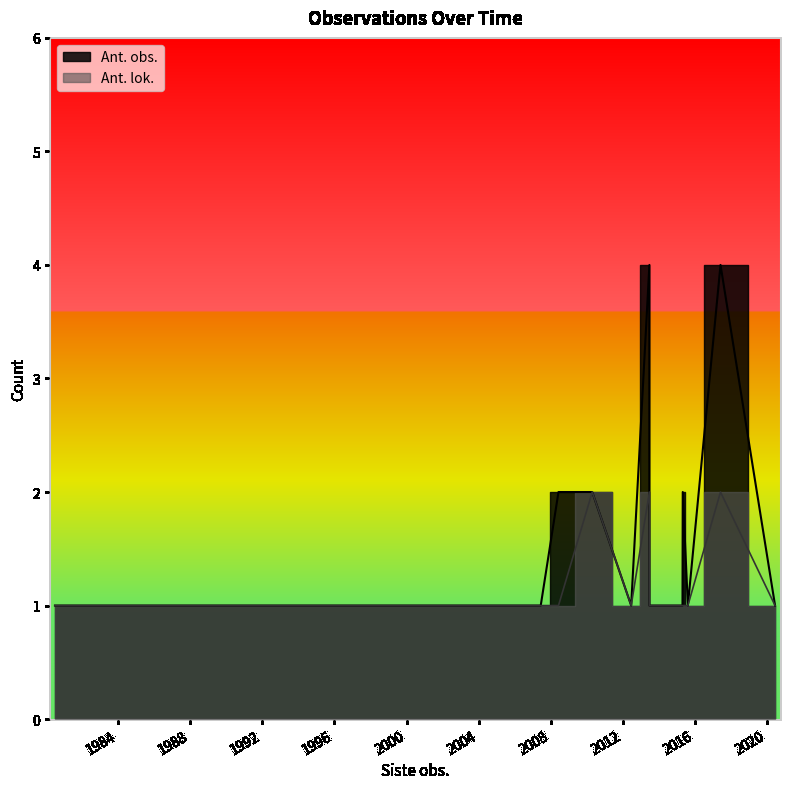

How many lines are shown in the chart?

2